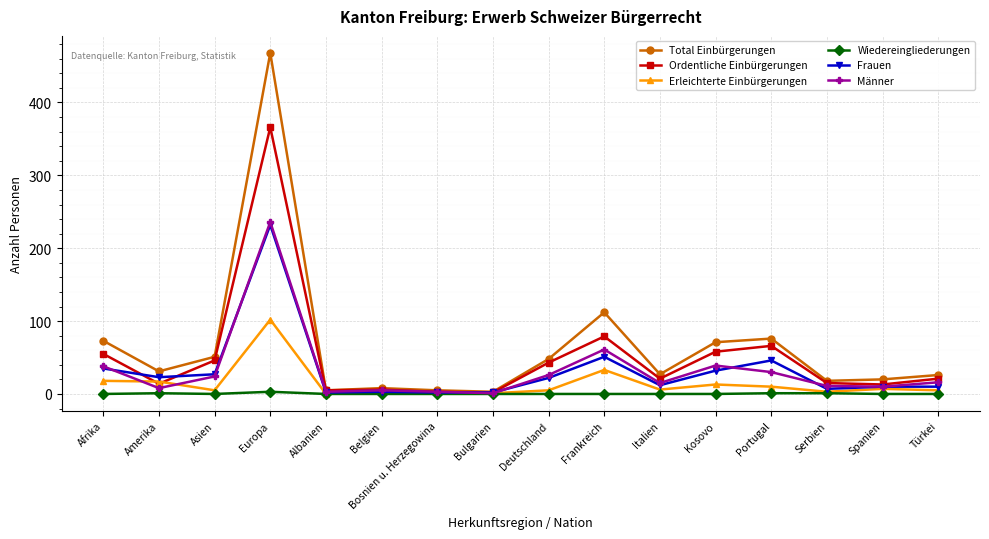

How many interior local valleys does the Männer series have?

5